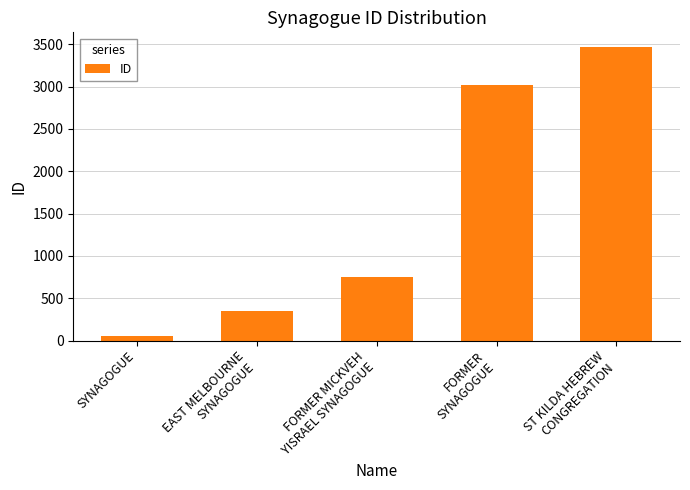

What is the change in value from SYNAGOGUE to FORMER MICKVEH
YISRAEL SYNAGOGUE?

+689